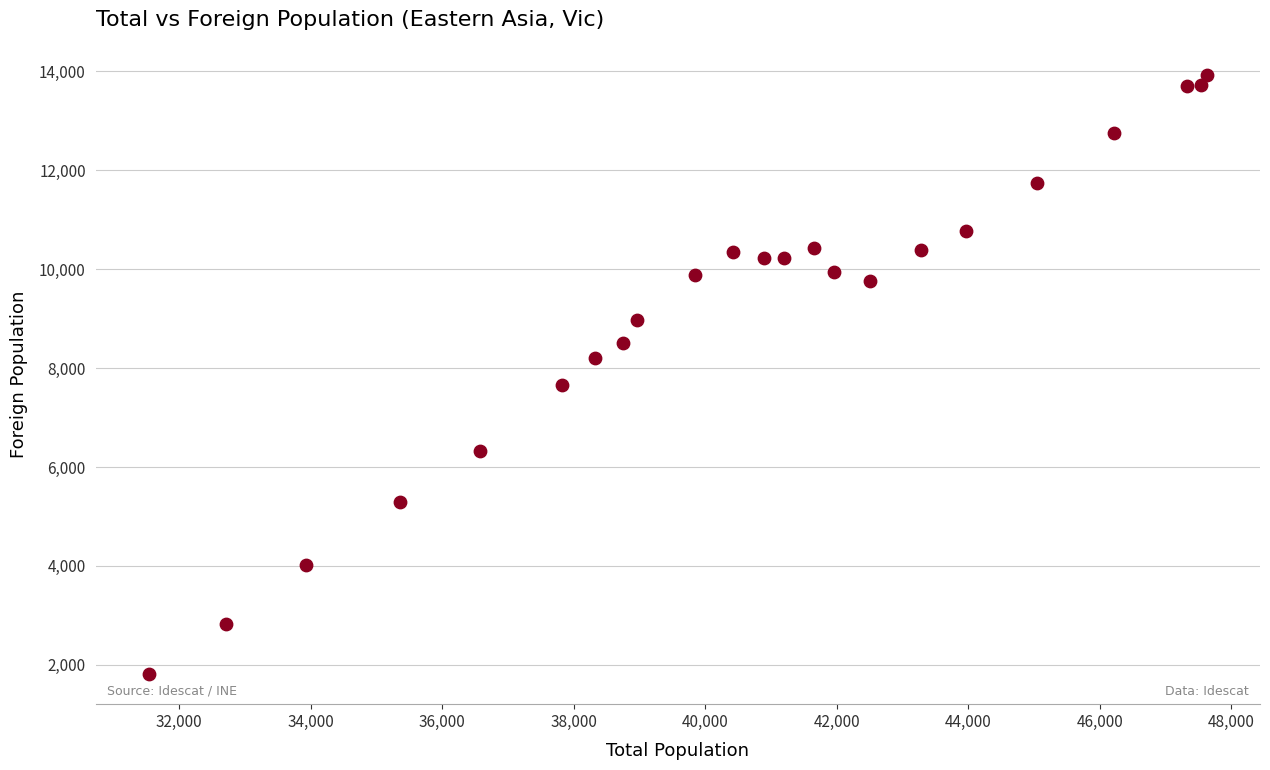

What is the range of Y values (max minus min)?

12105